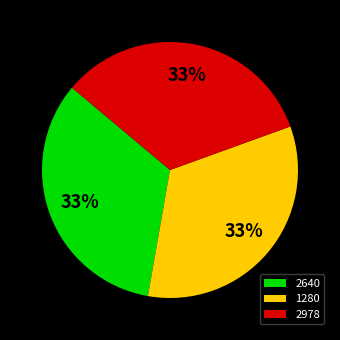

Do 2978 and 2640 together represent more than half of the pie?

Yes